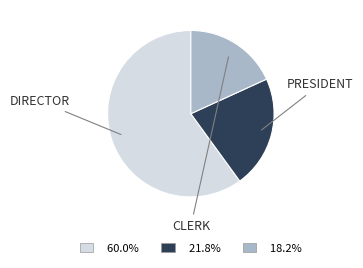

Count the number of slices in the pie.

3